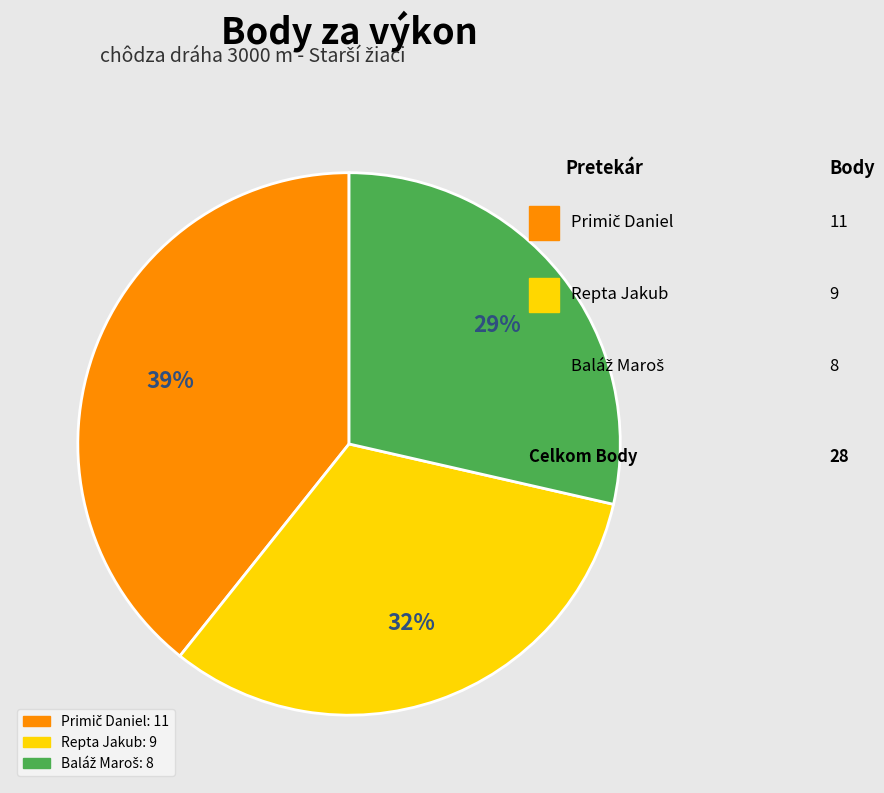

Is there a majority slice in this chart?

No